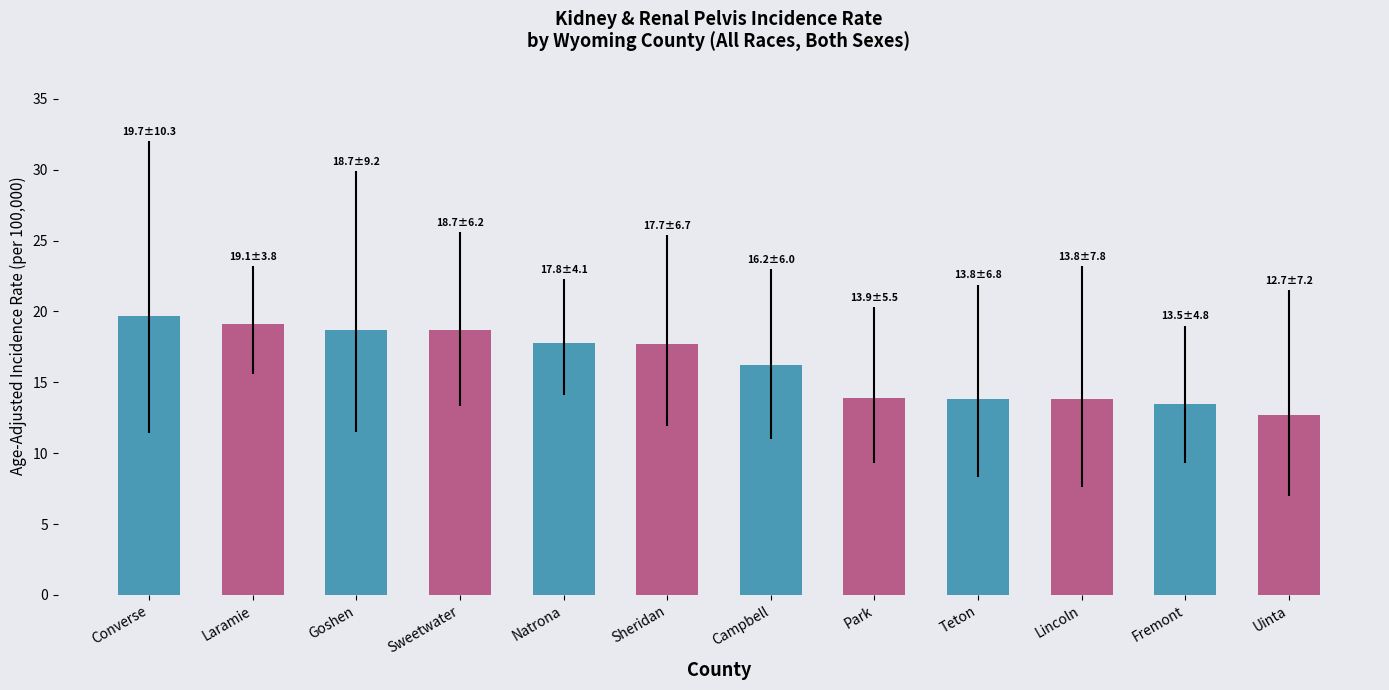

What is the change in value from Park to Lincoln?

-0.1